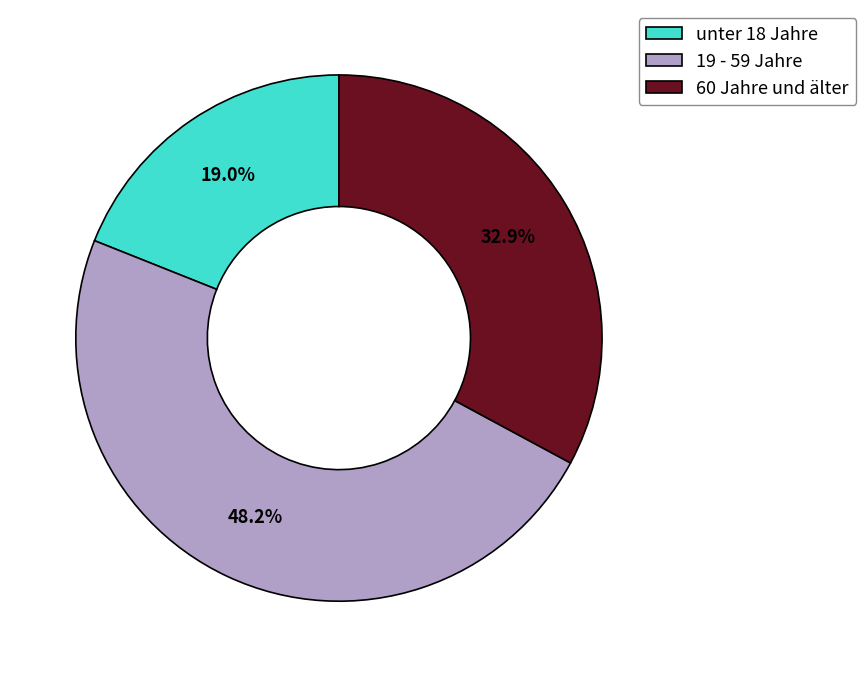

Rank the categories by value from lowest to highest.

unter 18 Jahre, 60 Jahre und älter, 19 - 59 Jahre